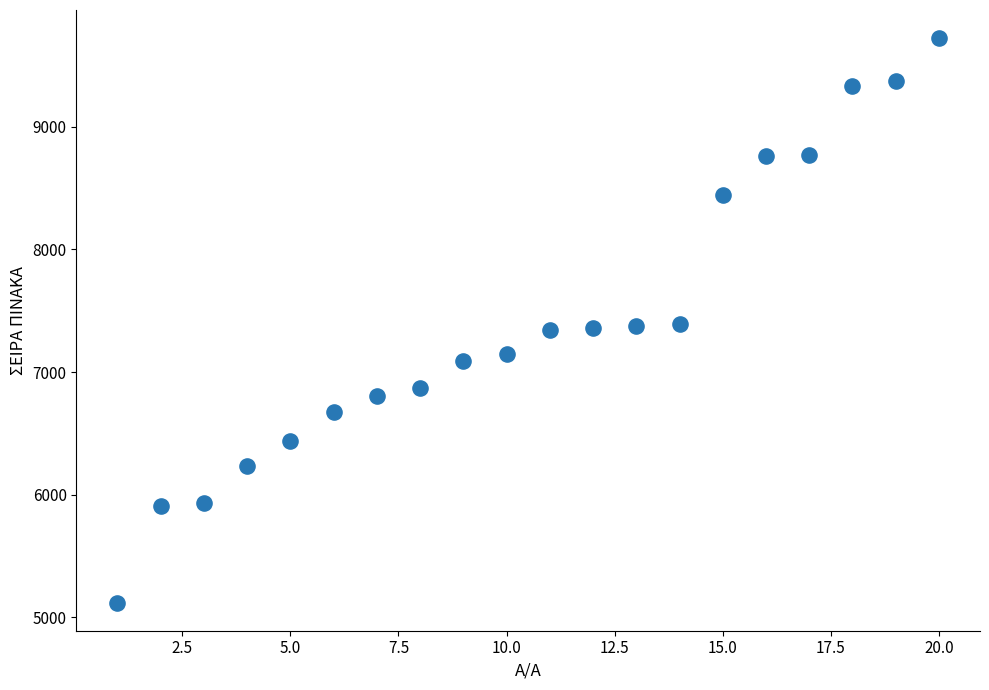

What is the range of X values (max minus min)?

19